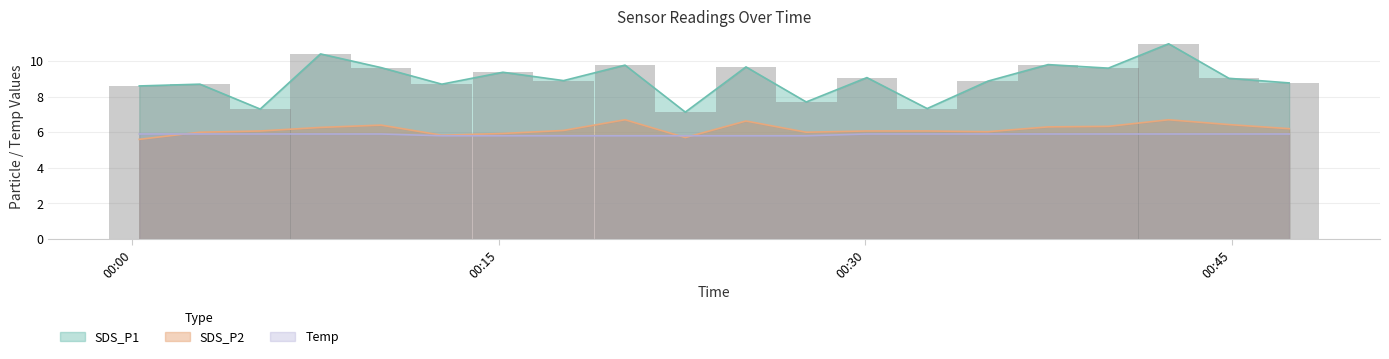

Count the number of data series in this chart.

3